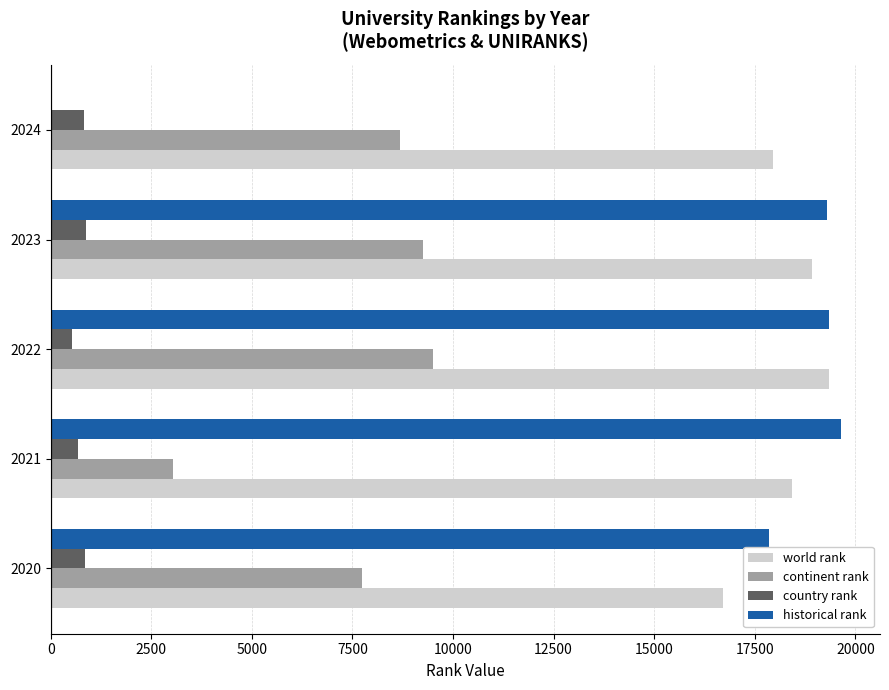

Which series changed the most between 2020 and 2023?

world rank